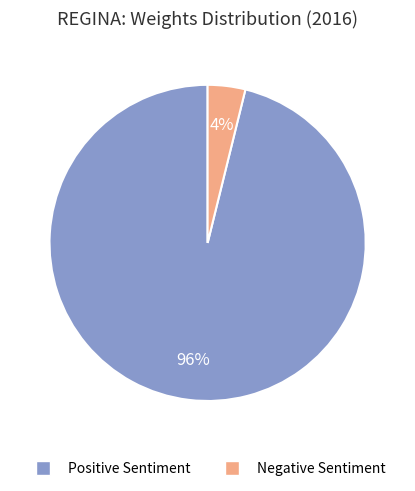

To the nearest percent, what is the average slice percentage?

50%